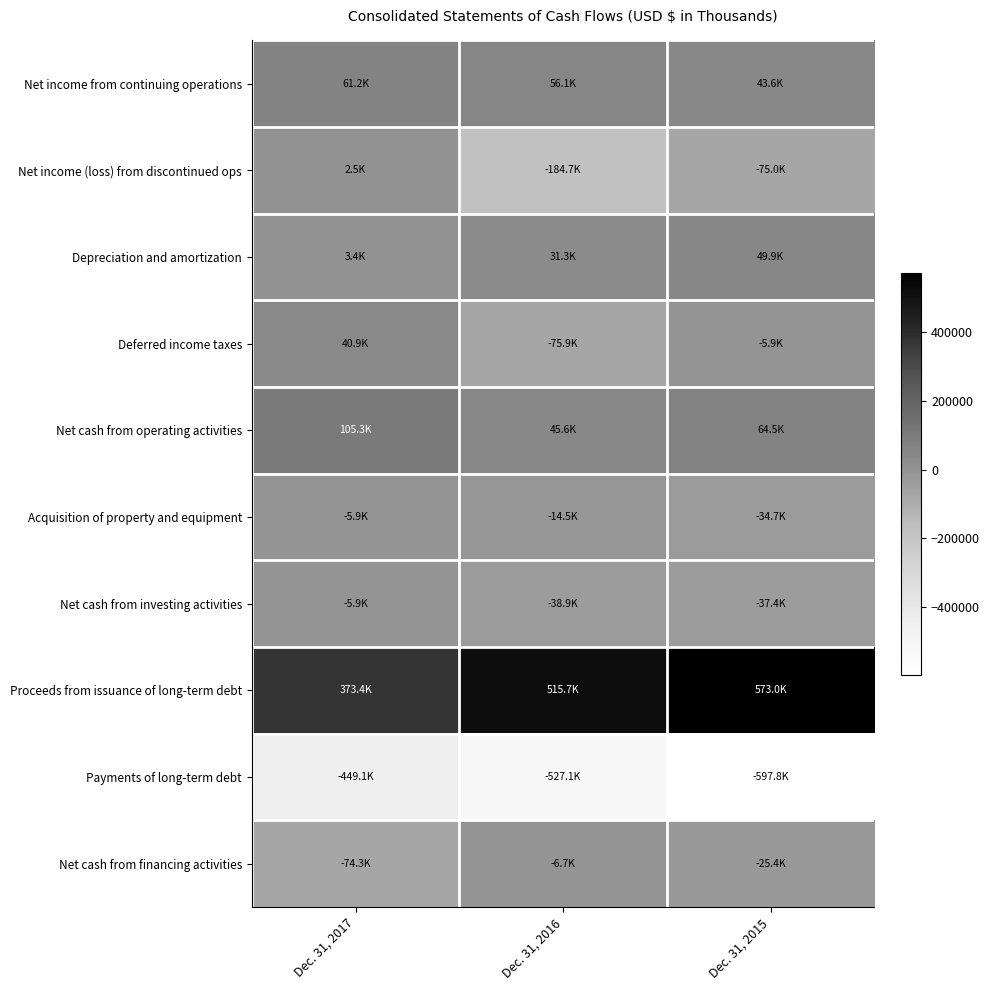

Which has a higher value, Dec. 31, 2017 or Dec. 31, 2015?

Dec. 31, 2017